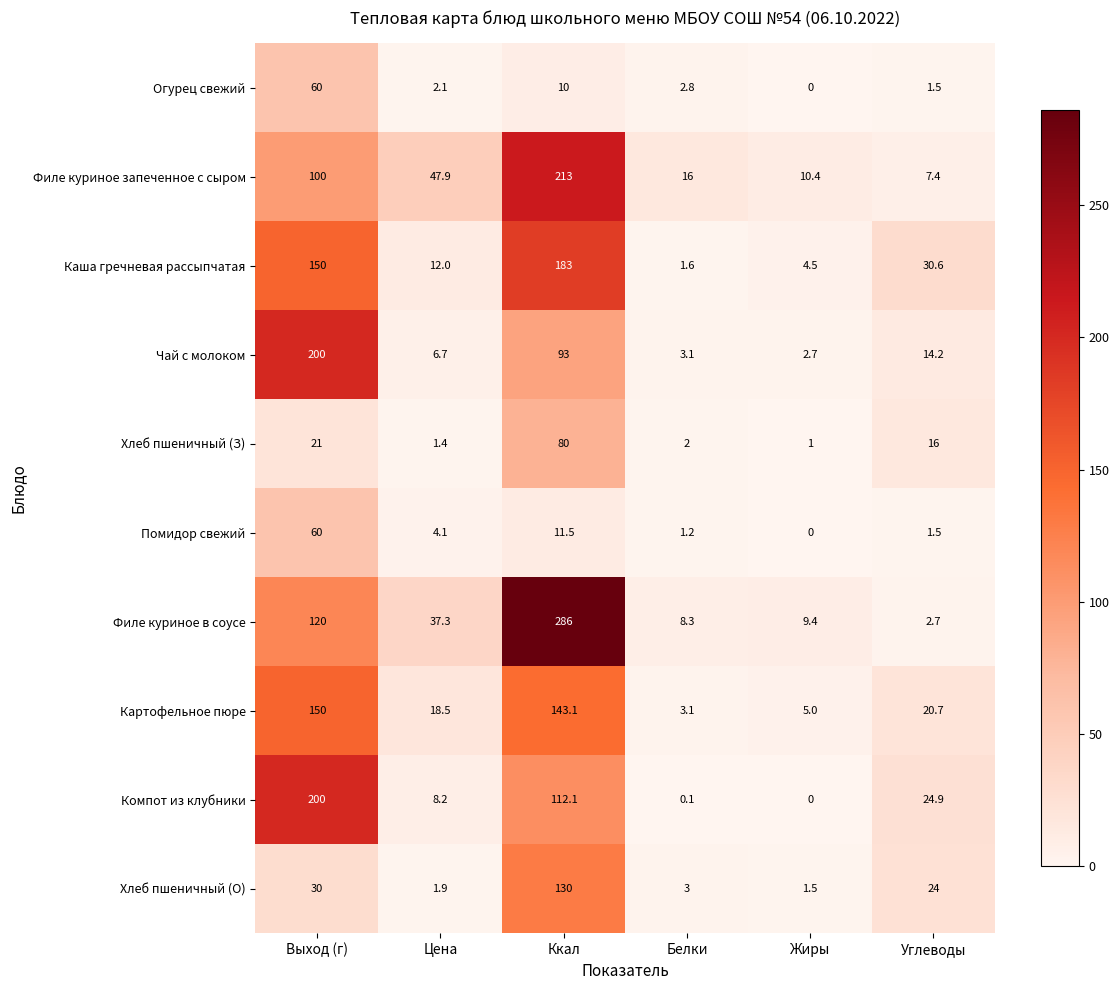

Where is Каша гречневая рассыпчатая nearest to the value 92?

Выход (г)